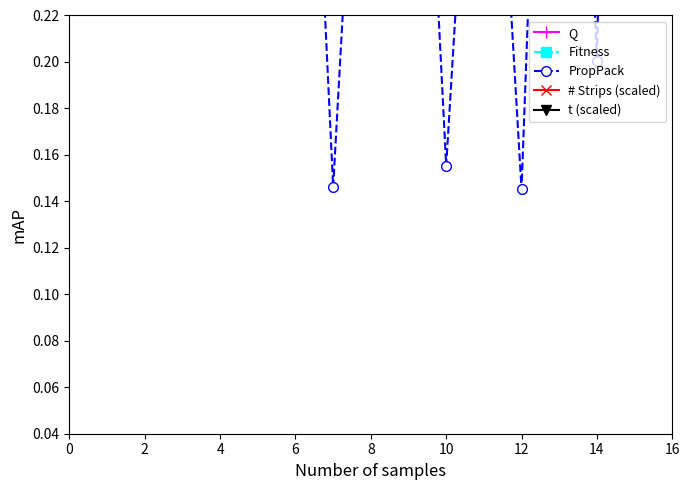

What is the value of the Q point at the 8th from the left?

1.0